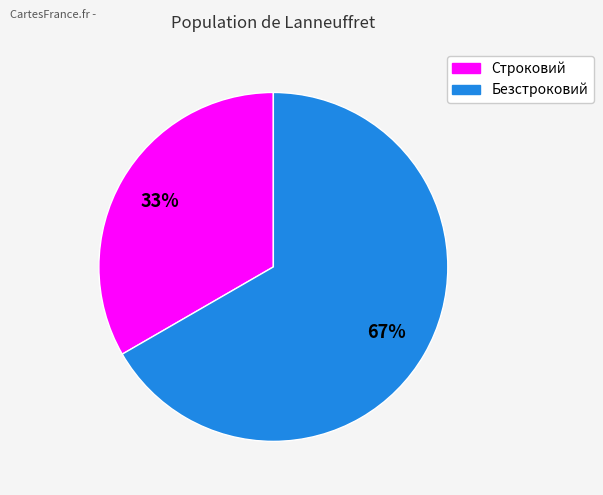

Which category accounts for the majority?

Безстроковий